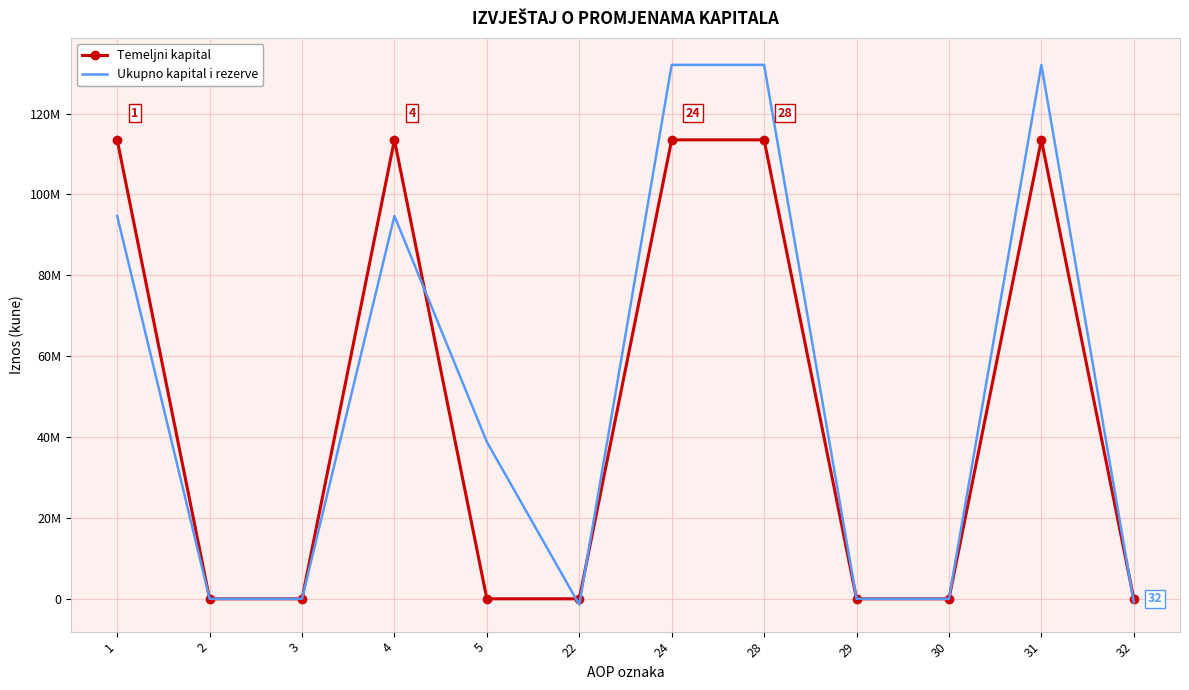

What are all the series names shown in the legend?

Temeljni kapital, Ukupno kapital i rezerve